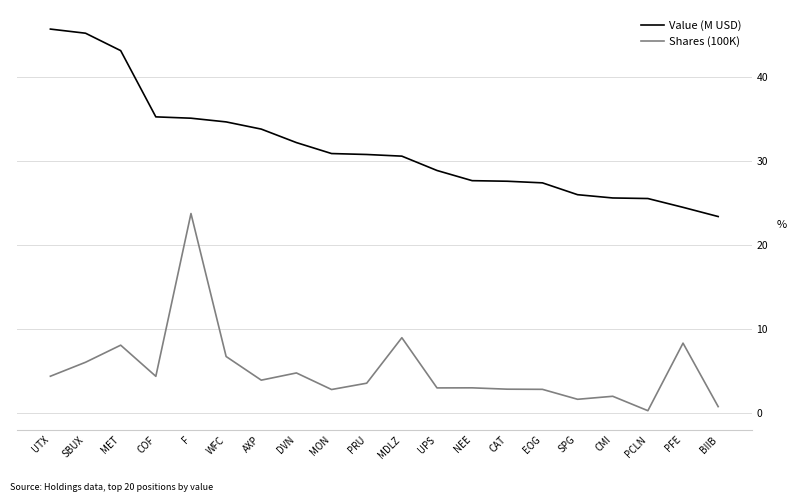

True or false: Shares (100K) has a value of 6.9 at UTX.

False